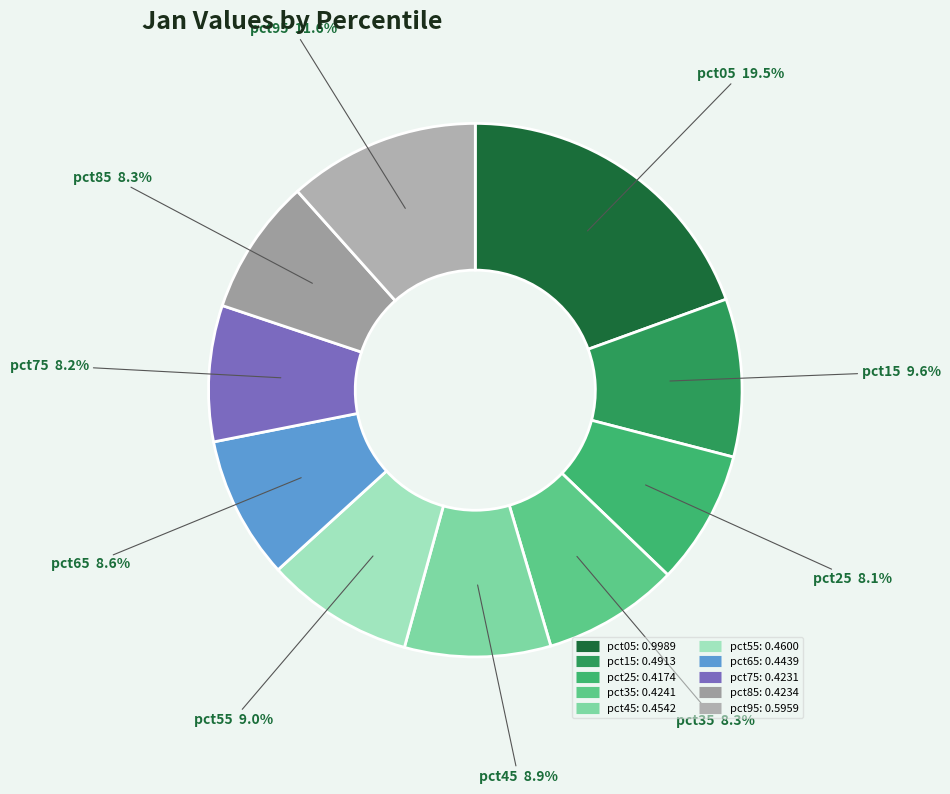

What is the largest slice in the pie chart?

pct05